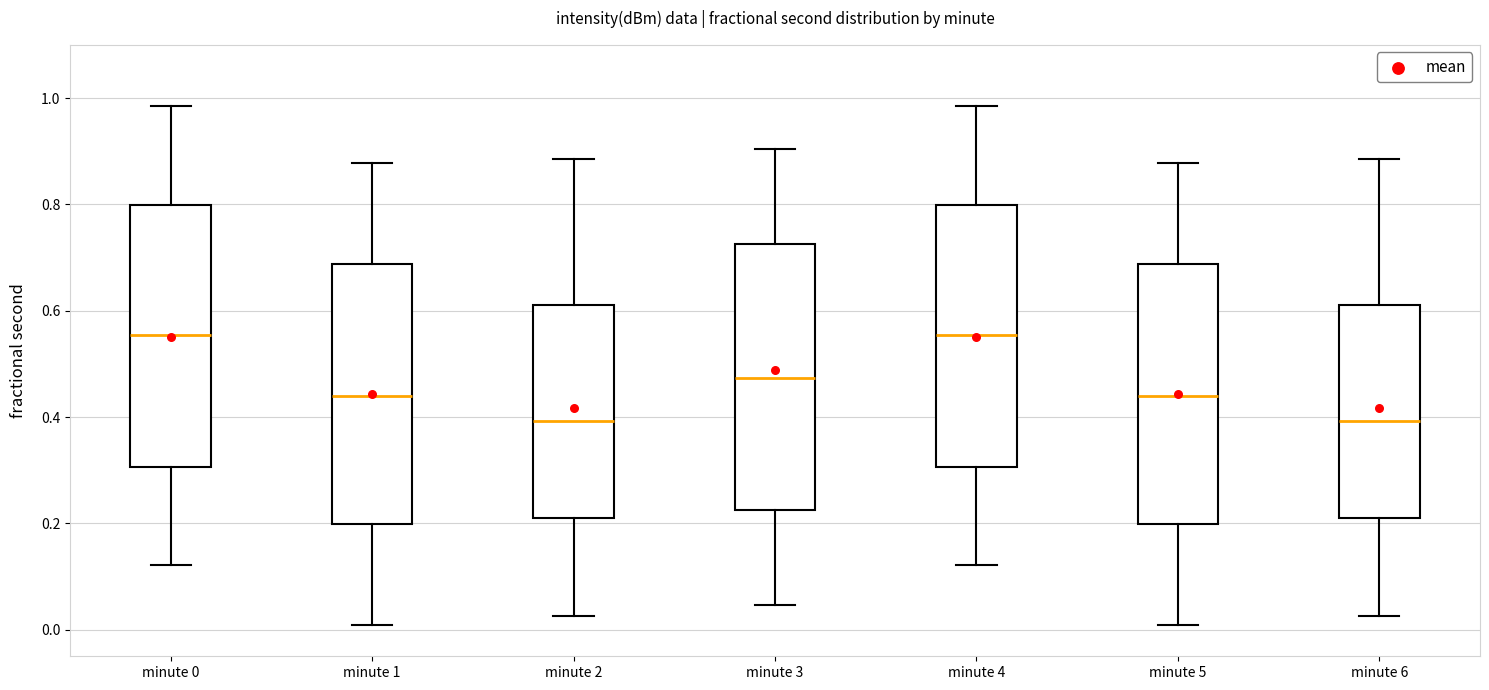

Where is the lower edge of the box for minute 5 on the y-axis? The values are not printed on the chart, so give them approximately, as read against the axis.

0.20